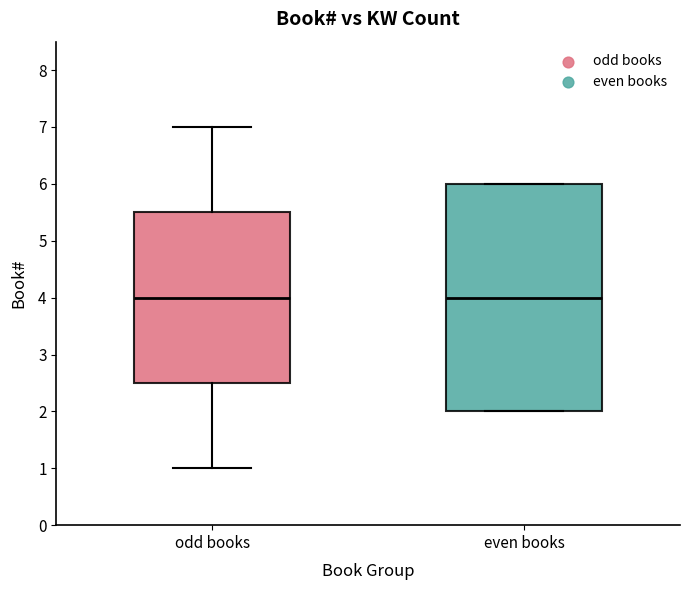

Which box is the tallest, from its lower edge to its upper edge?

even books